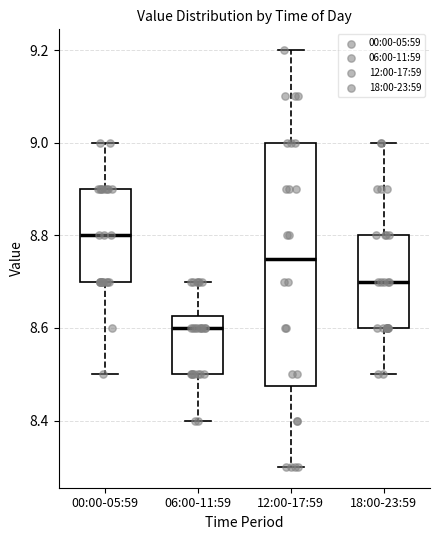

Comparing the boxes themselves (not the whiskers), which one is the tallest?

12:00-17:59